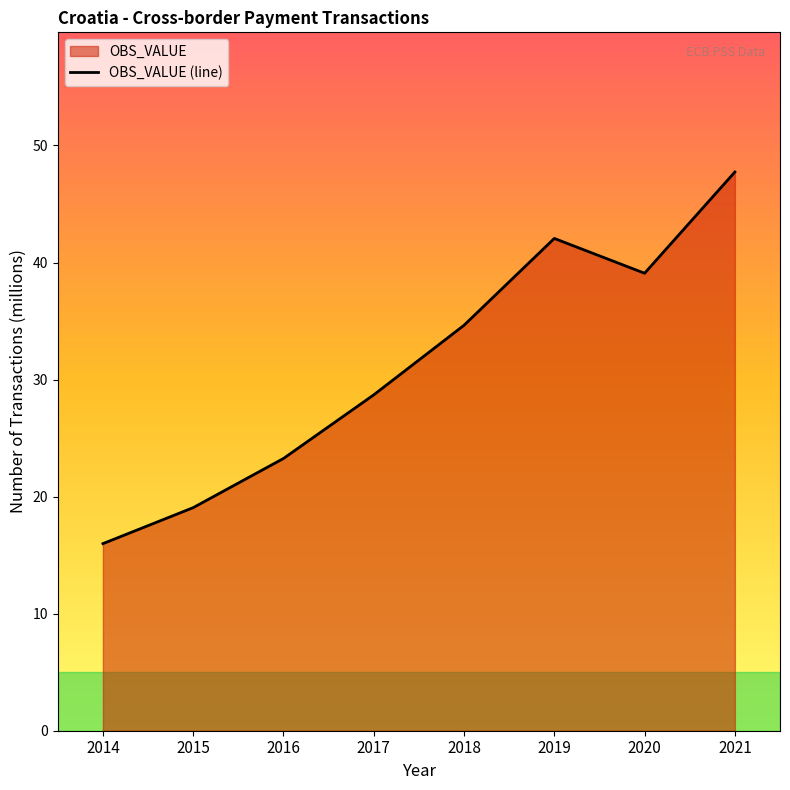

What is the maximum value shown in the chart?

47.7